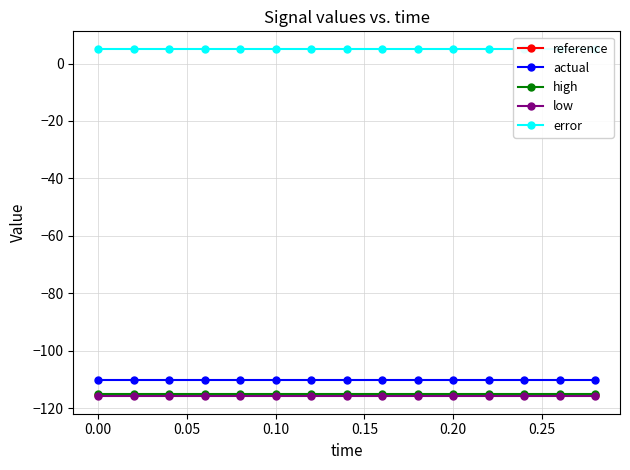

What is the greatest value displayed?

5.2